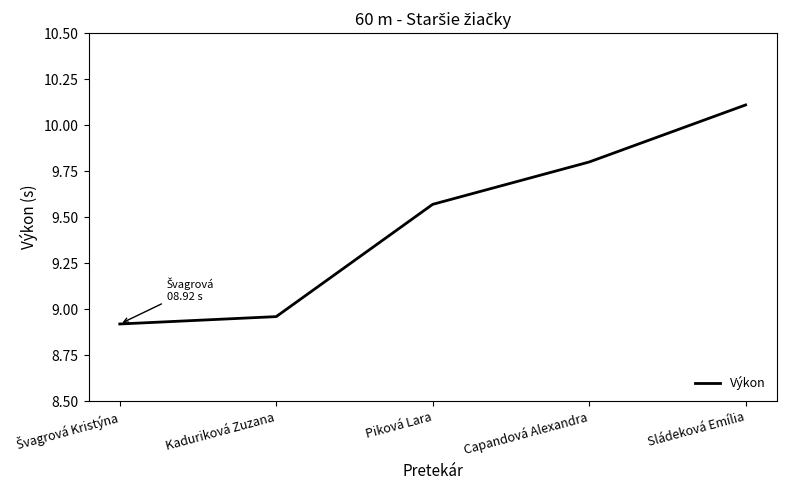

What is the average value?

9.5